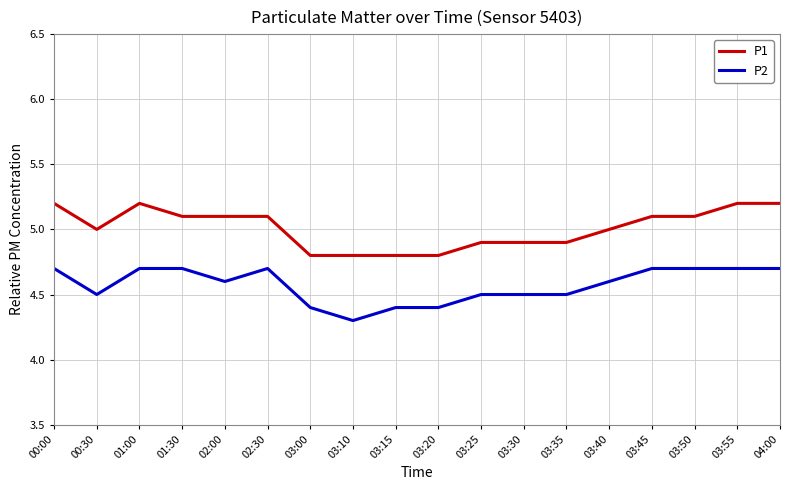

List the series in order of their peak value, highest first.

P1, P2